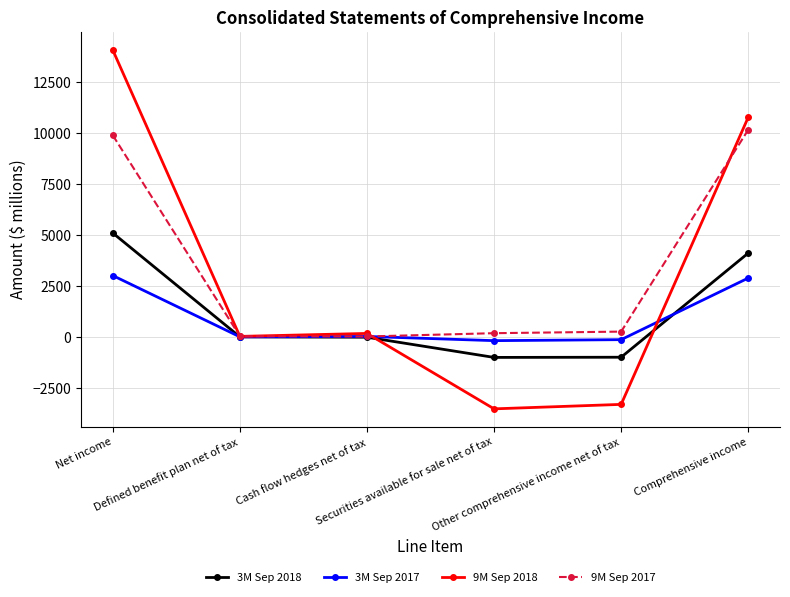

What is the total value across all series at Comprehensive income?

27938